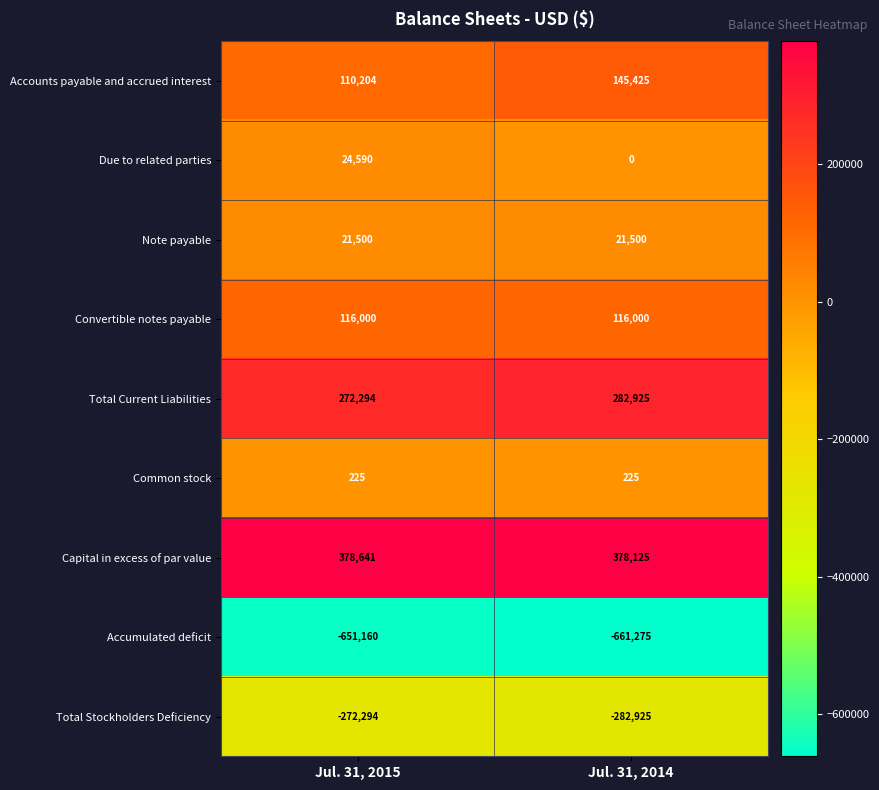

What is the maximum value for Total Current Liabilities?

282925